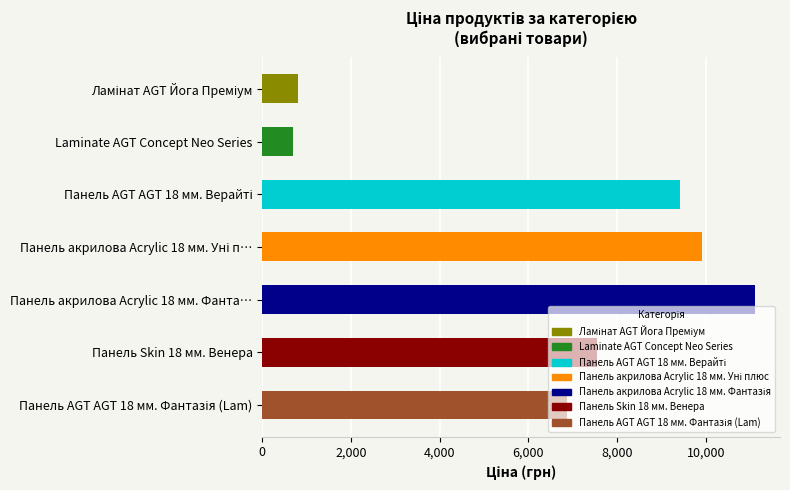

What is the sum of all values?

46366.4